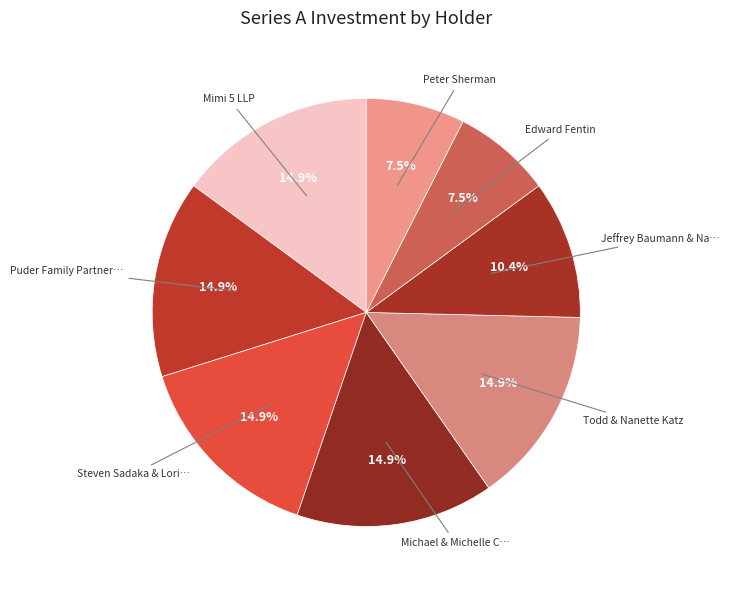

Does any single category account for the majority?

No